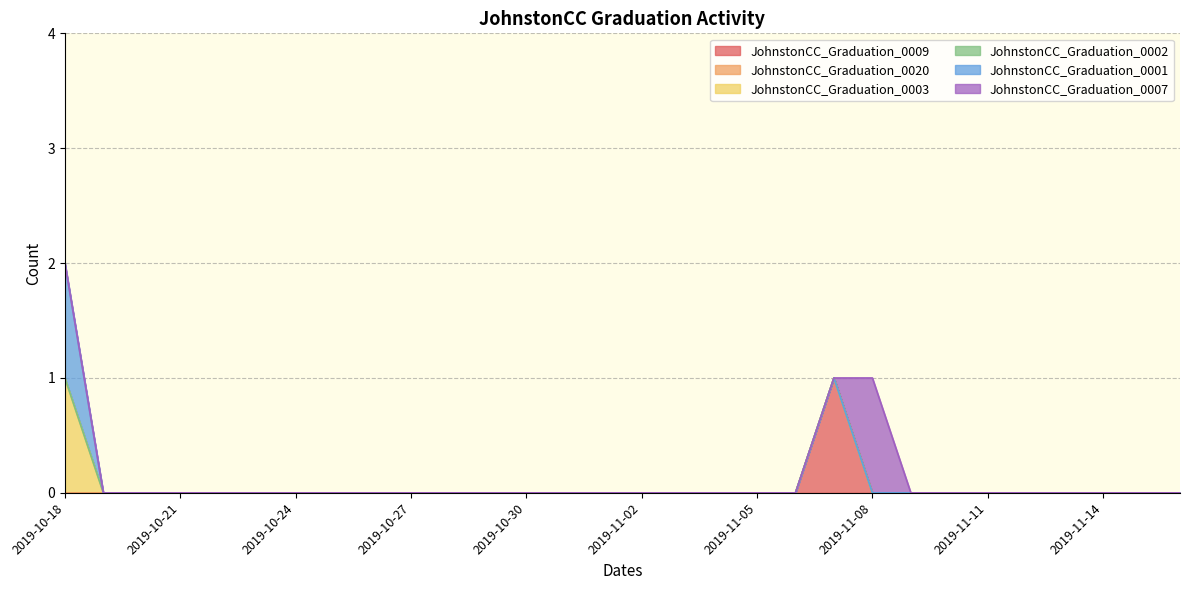

Is the value of JohnstonCC_Graduation_0001 at 2019-11-07 greater than the value of JohnstonCC_Graduation_0009 at 2019-10-26?

No